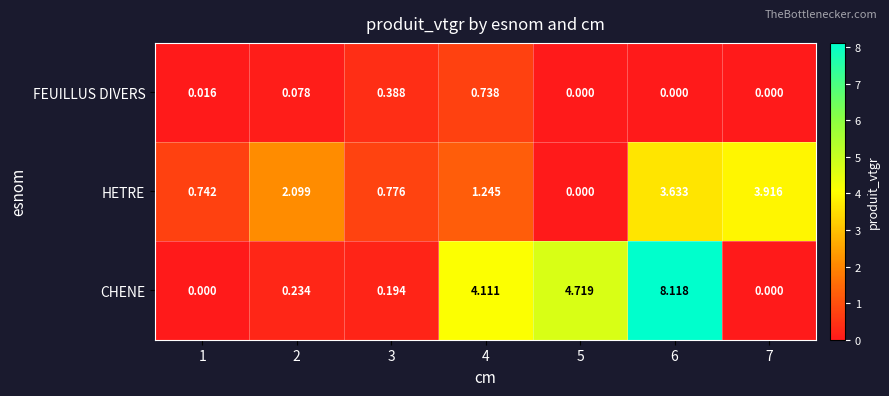

What is the difference between the highest and lowest values at 3?

0.6